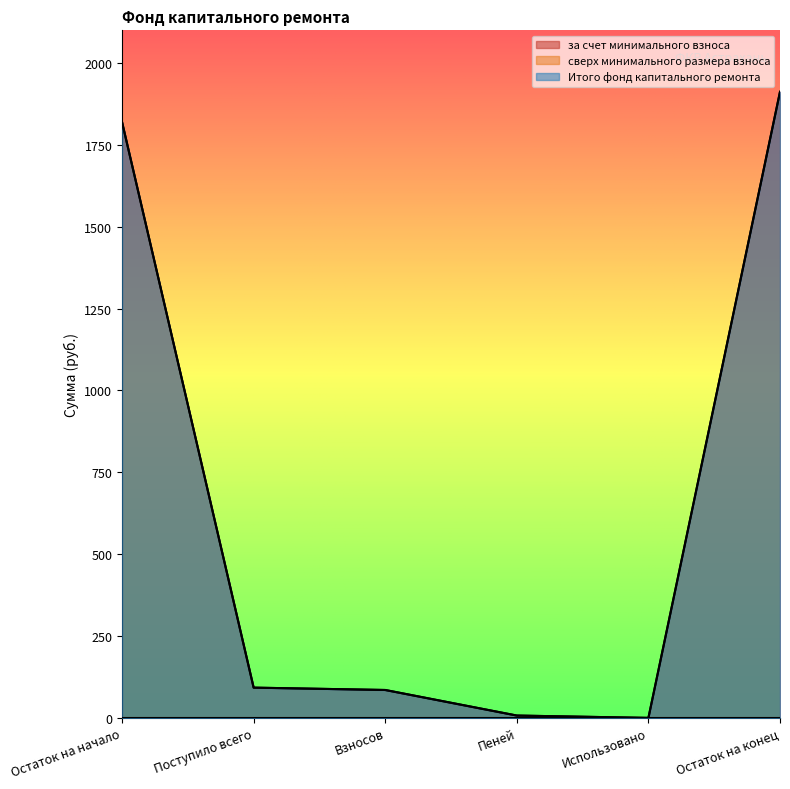

Reading left to right, what are all the values shown in this chart?

за счет минимального взноса: 1819.8	92.5	85.3	7.2	0.0	1912.2
Итого фонд капитального ремонта: 1819.8	92.5	85.3	7.2	0.0	1912.2